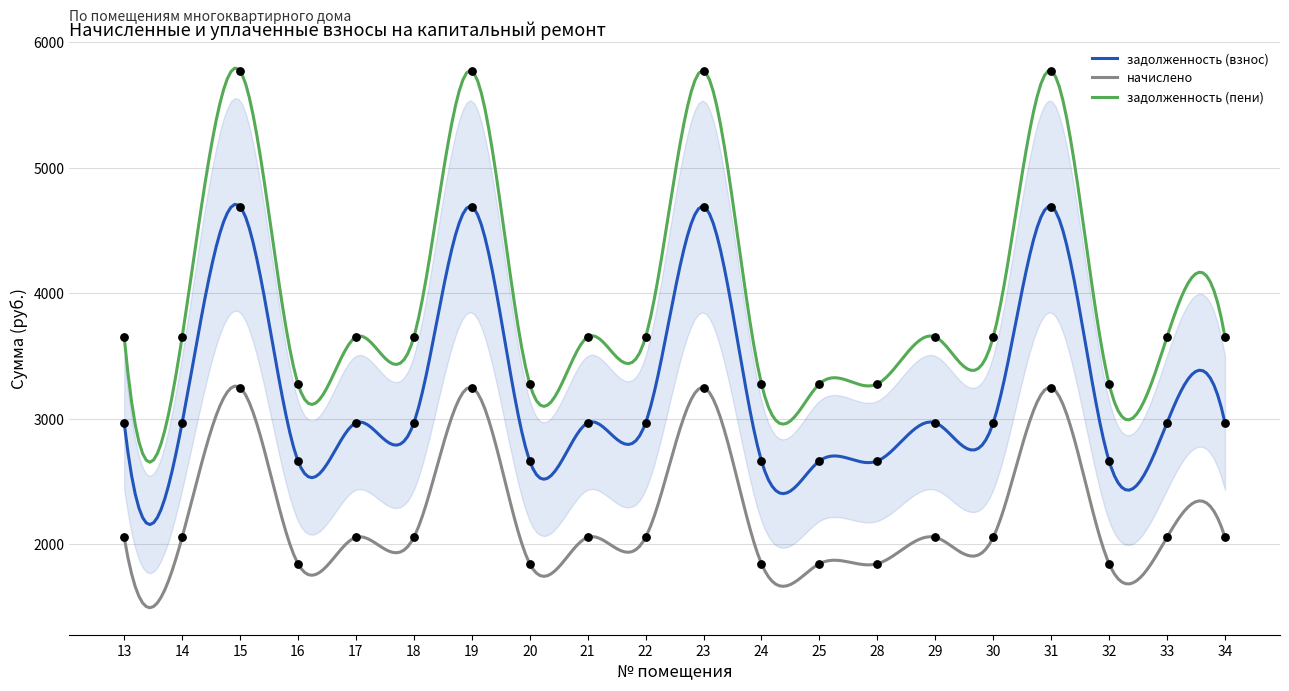

At how many categories does at least one series exceed 5132?

4